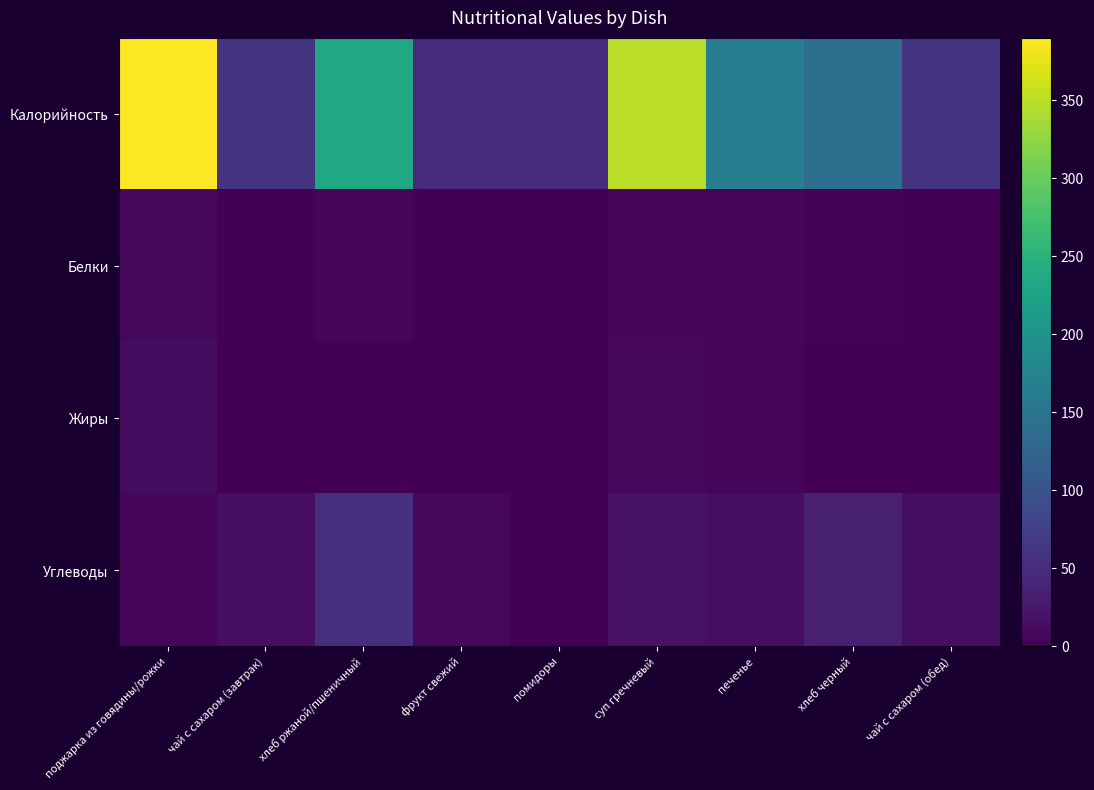

What is the total value across all series at печенье?

192